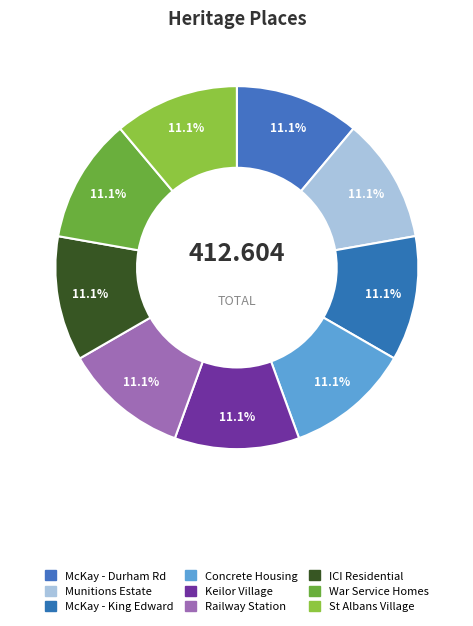

Count the number of slices in the pie.

9